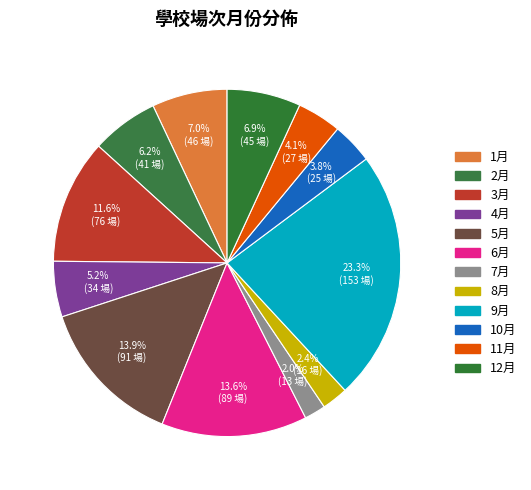

To the nearest percent, what is the combined percentage of 5月 and 3月?

25%